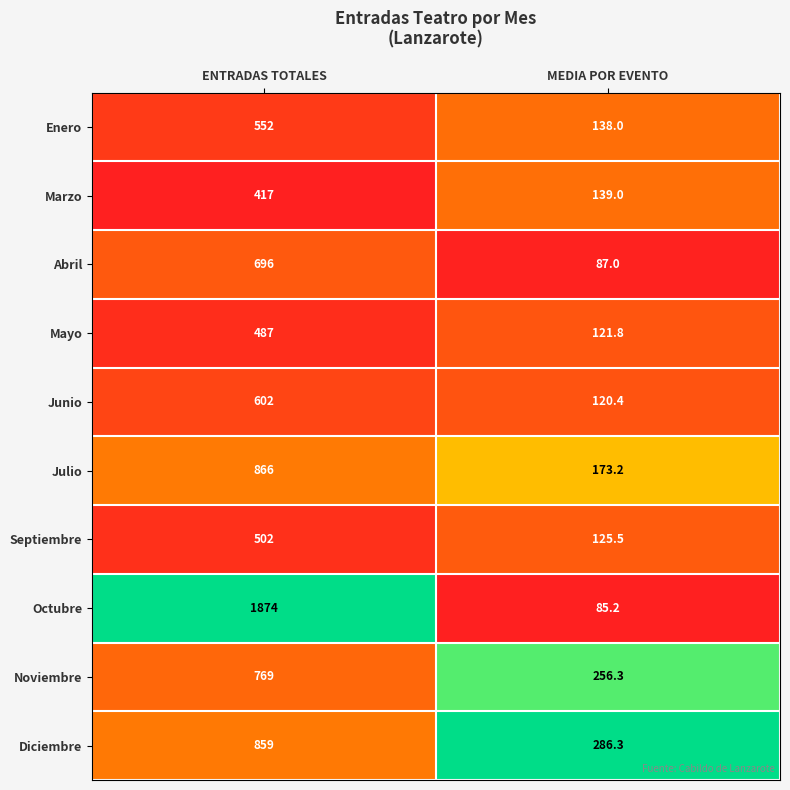

What is the approximate value of Octubre at MEDIA POR EVENTO?

85.2